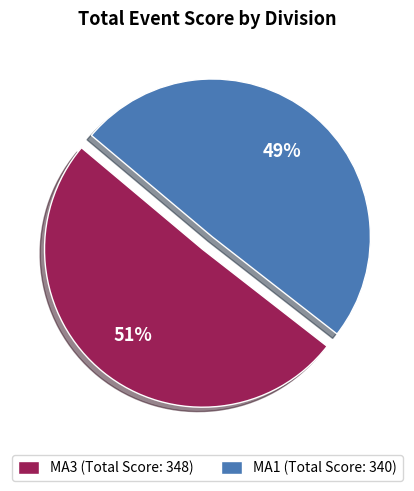

Which category has the biggest portion of the pie?

MA3 (Total Score: 348)